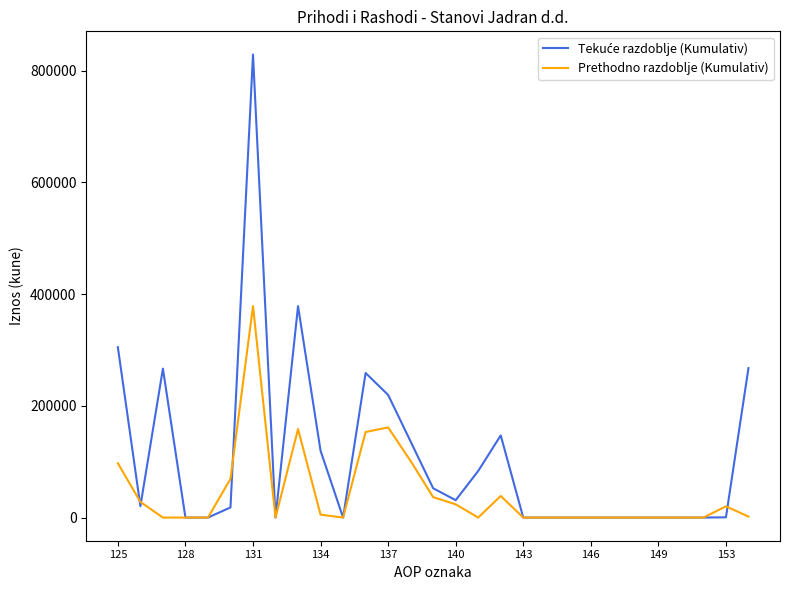

Does the chart display data point markers on the line(s)?

No